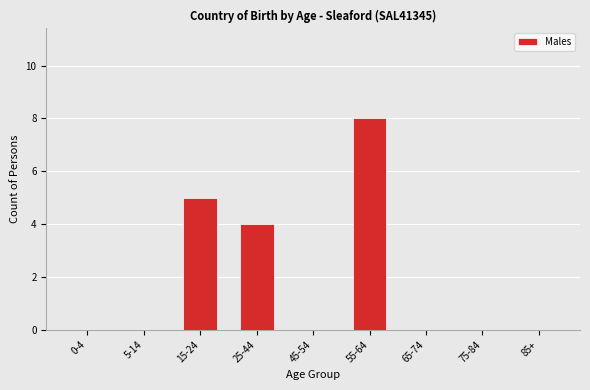

Reading right to left, what are all the values shown in this chart?

85+=0	75-84=0	65-74=0	55-64=8	45-54=0	25-44=4	15-24=5	5-14=0	0-4=0